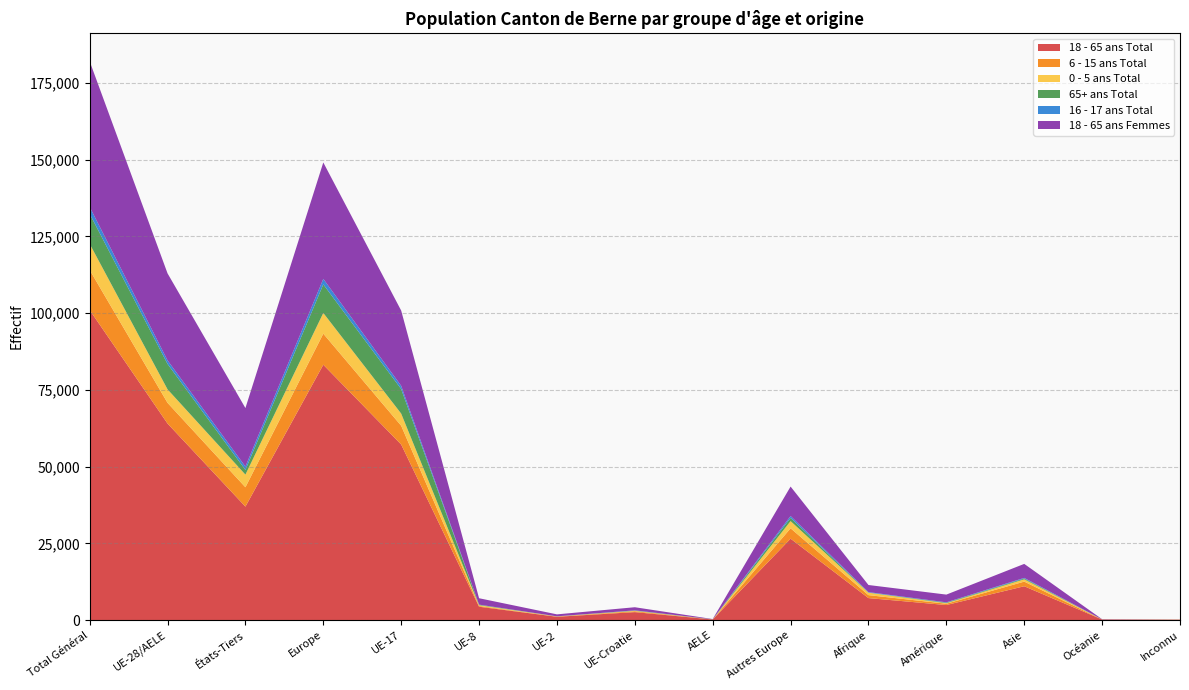

Reading left to right, list all the values displayed in this chart.

18 - 65 ans Total: Total Général=101043	UE-28/AELE=64056	États-Tiers=36987	Europe=83216	UE-17=57223	UE-8=4370	UE-2=1099	UE-Croatie=2612	AELE=217	Autres Europe=26544	Afrique=7184	Amérique=4923	Asie=11044	Océanie=204	Inconnu=136
6 - 15 ans Total: Total Général=13055	UE-28/AELE=6746	États-Tiers=6309	Europe=10126	UE-17=6118	UE-8=243	UE-2=71	UE-Croatie=300	AELE=14	Autres Europe=3380	Afrique=964	Amérique=424	Asie=1510	Océanie=9	Inconnu=22
0 - 5 ans Total: Total Général=8518	UE-28/AELE=4398	États-Tiers=4120	Europe=6740	UE-17=3958	UE-8=258	UE-2=43	UE-Croatie=124	AELE=15	Autres Europe=2342	Afrique=793	Amérique=181	Asie=751	Océanie=13	Inconnu=40
65+ ans Total: Total Général=9791	UE-28/AELE=8267	États-Tiers=1524	Europe=9309	UE-17=7989	UE-8=142	UE-2=23	UE-Croatie=95	AELE=18	Autres Europe=1042	Afrique=51	Amérique=165	Asie=255	Océanie=8	Inconnu=3
16 - 17 ans Total: Total Général=2270	UE-28/AELE=1175	États-Tiers=1095	Europe=1795	UE-17=1056	UE-8=45	UE-2=11	UE-Croatie=59	AELE=4	Autres Europe=620	Afrique=147	Amérique=114	Asie=209	Océanie=2	Inconnu=3
18 - 65 ans Femmes: Total Général=47405	UE-28/AELE=28342	États-Tiers=19063	Europe=37931	UE-17=24518	UE-8=2082	UE-2=638	UE-Croatie=1017	AELE=87	Autres Europe=9589	Afrique=2310	Amérique=2516	Asie=4558	Océanie=66	Inconnu=24